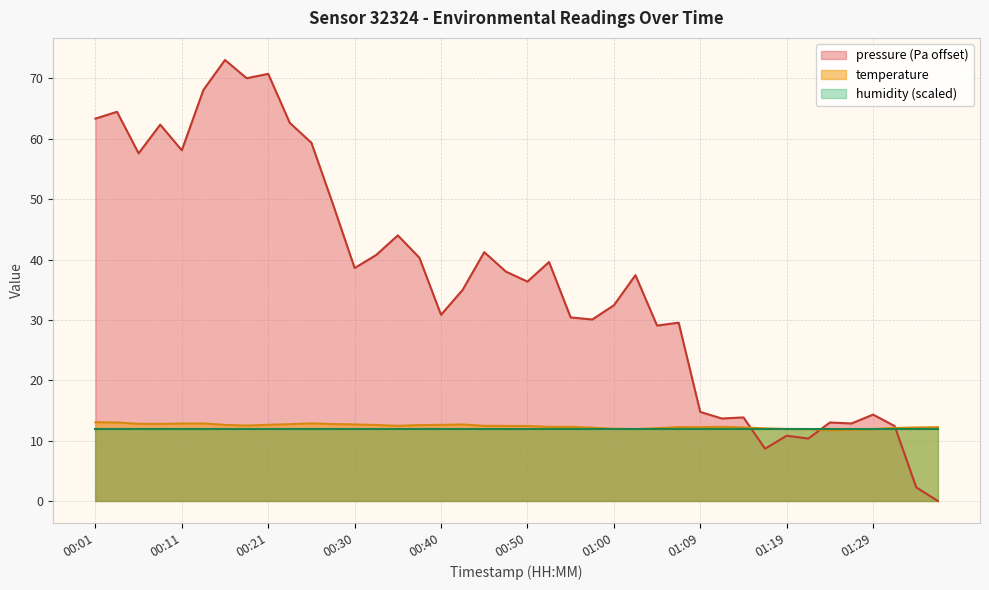

Which series has the largest range (max minus min)?

pressure (Pa offset)